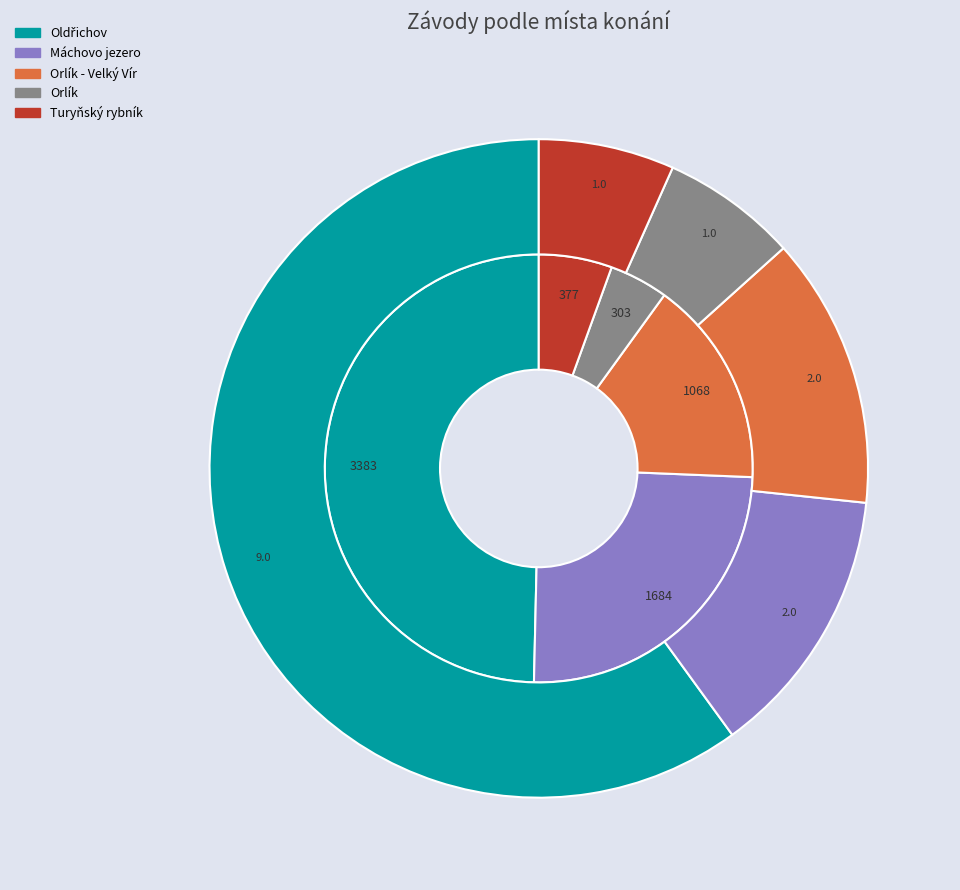

How many slices are in this pie chart?

7